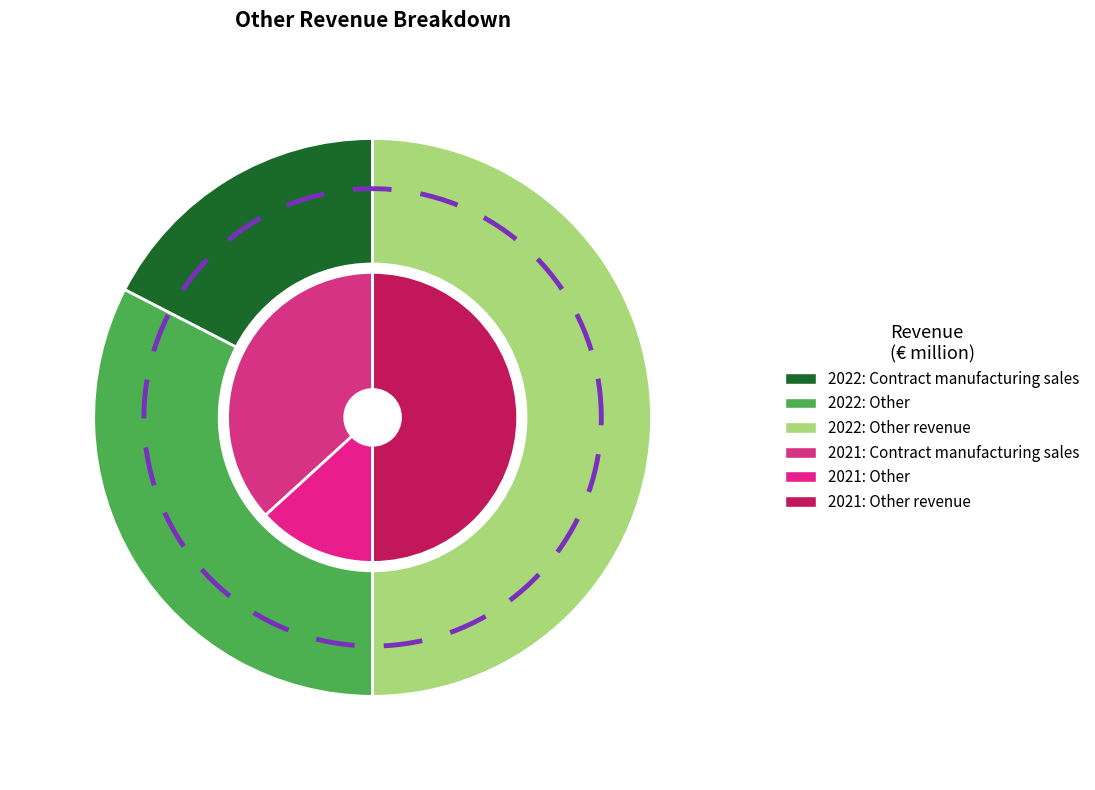

Is it true that values_2021 is 13% of the pie?

True